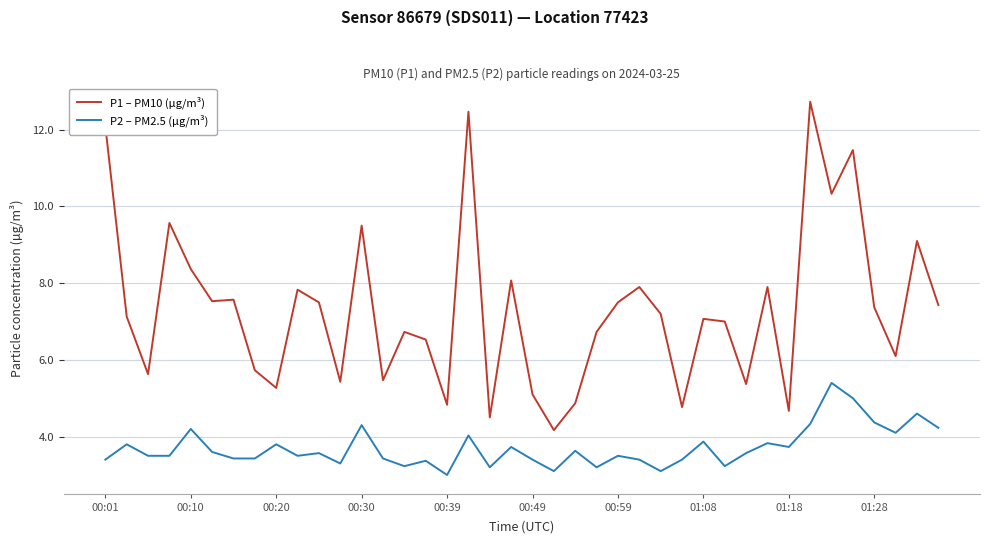

What is the greatest value displayed?

12.7